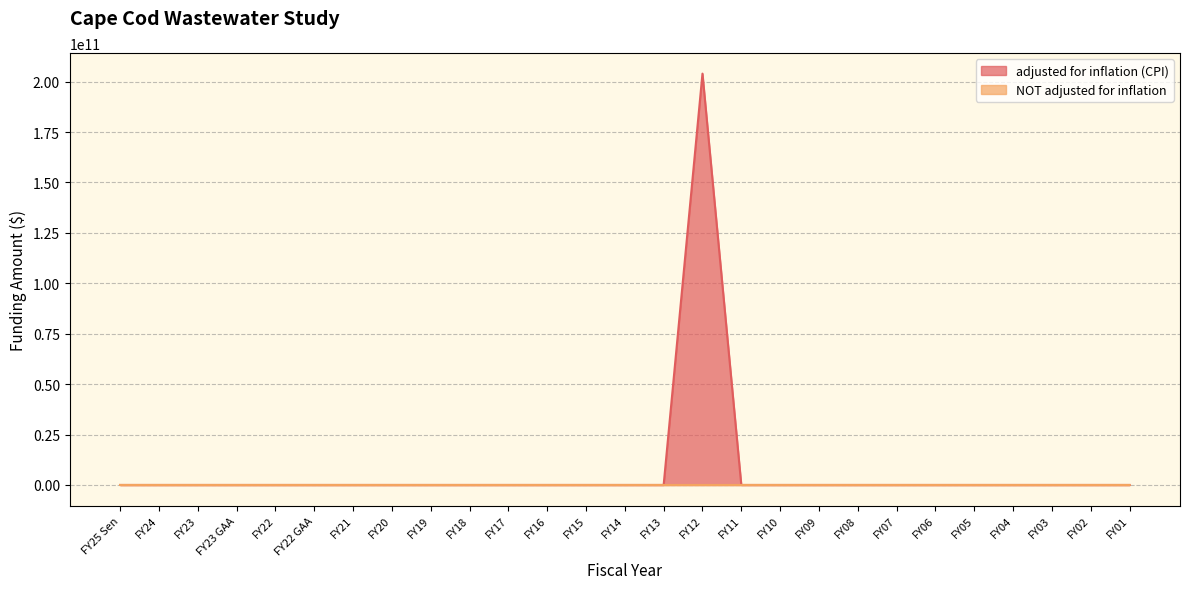

What is the label of the 14th point from the right?

FY14